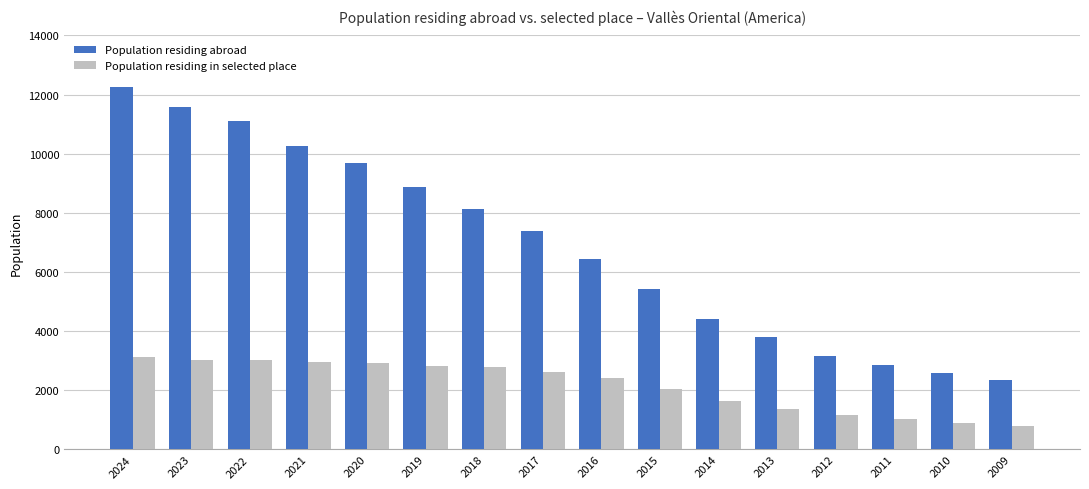

At which label is Population residing in selected place closest to 1957?

2015